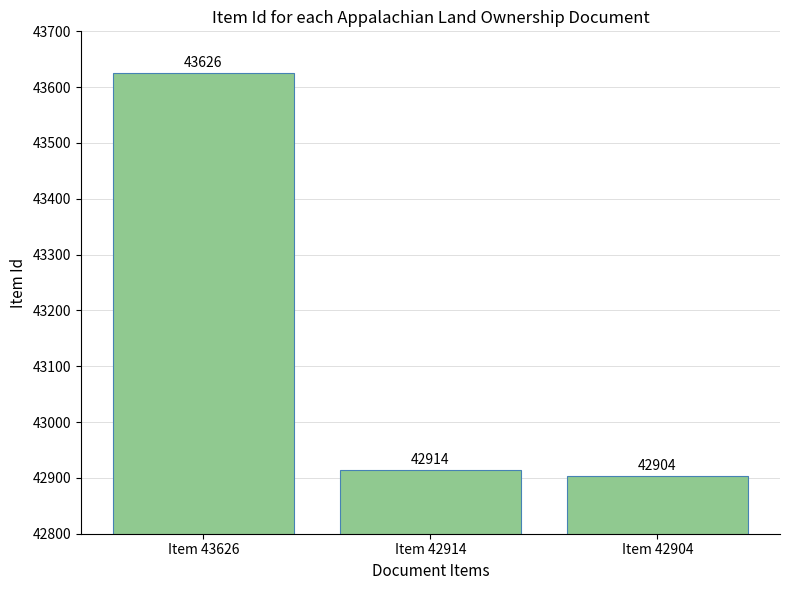

Rank the categories by value from highest to lowest.

Item 43626, Item 42914, Item 42904